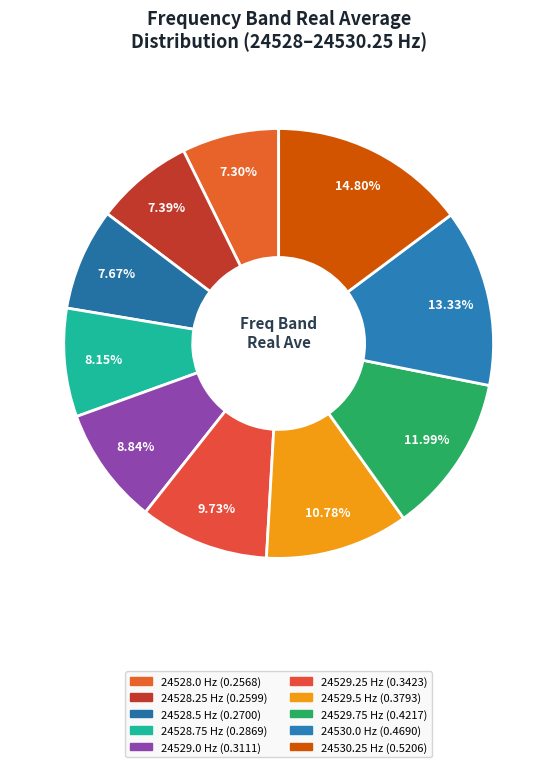

The 24529.0 slice represents 9% of the pie. True or false?

True